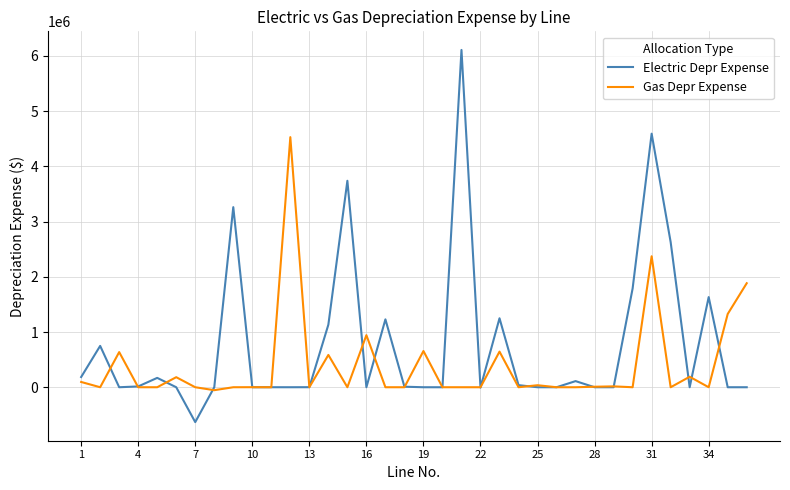

Which series has the widest spread of values?

Electric Depr Expense